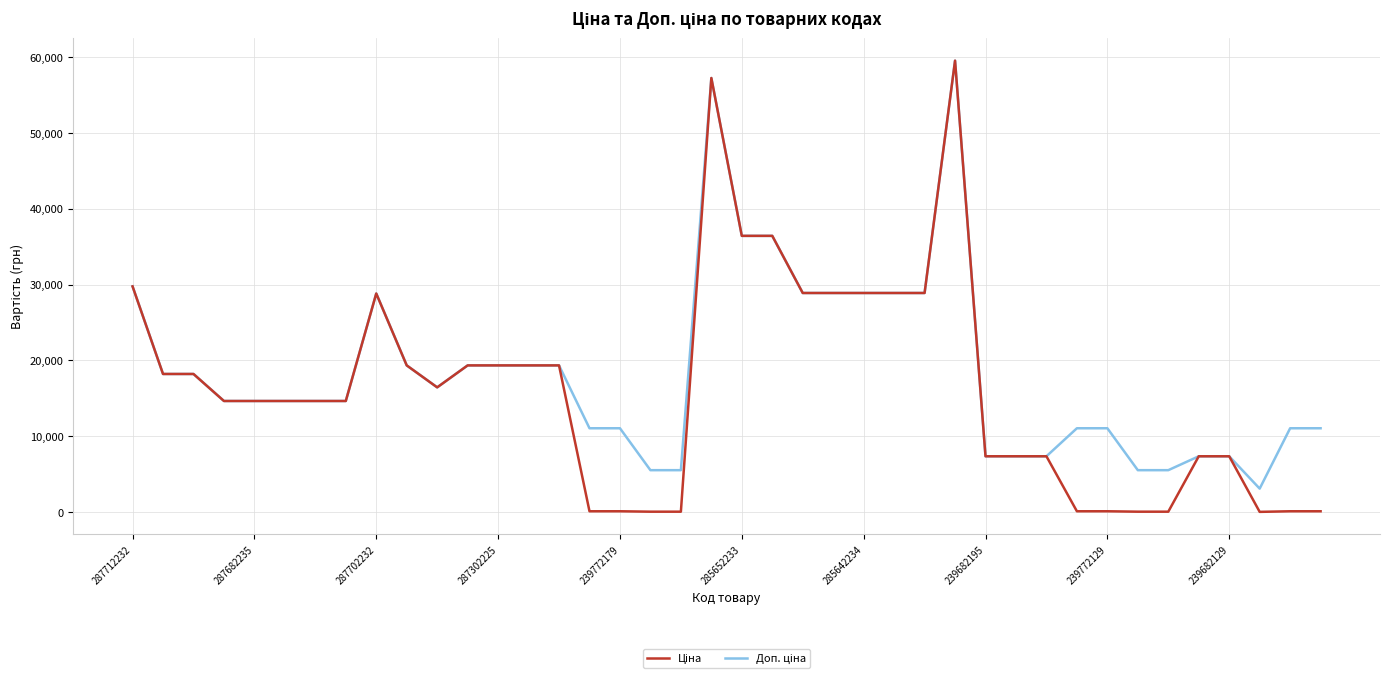

What is the maximum value shown in the chart?

59523.0